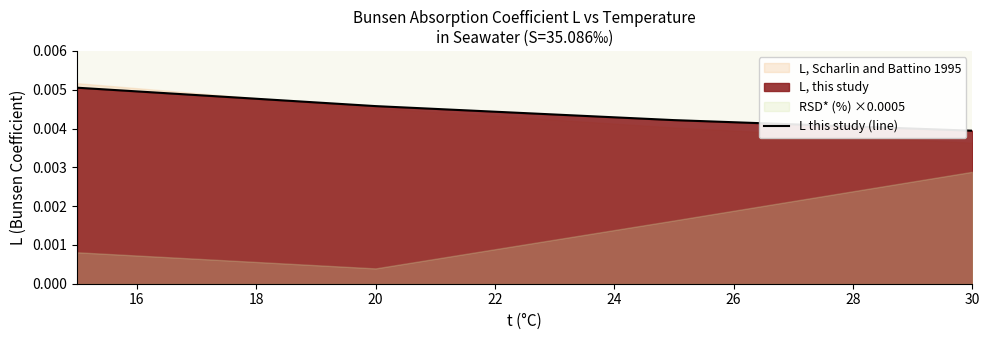

Which category has the lowest value in the L this study (line) series?

30